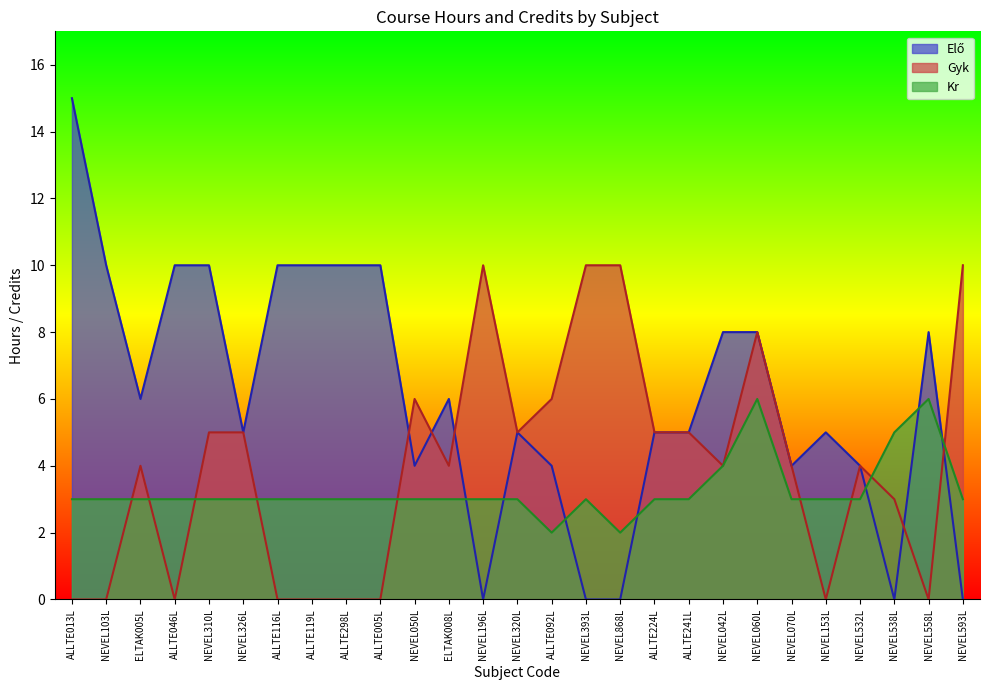

Which category has the lowest value in the Kr series?

ALLTE092L